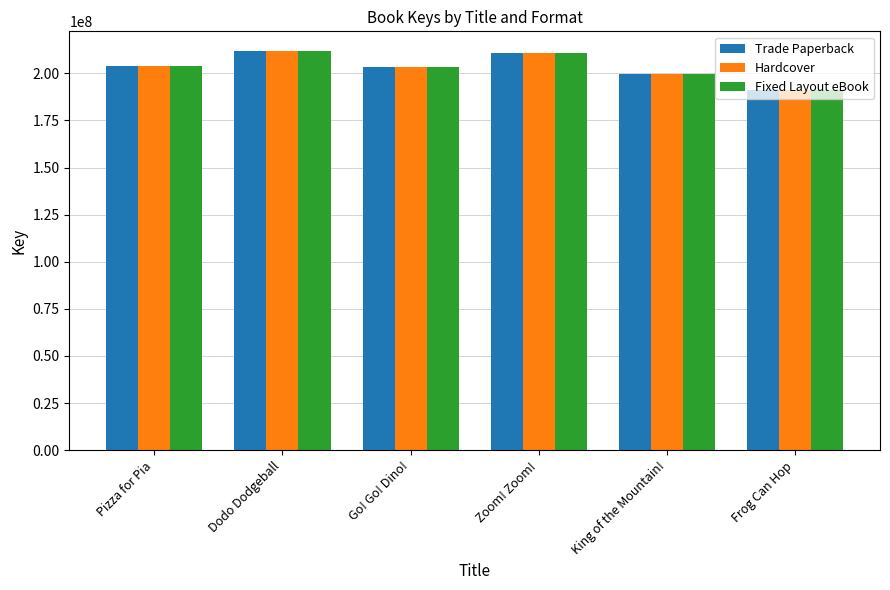

True or false: Hardcover has a value of 203534236 at Go! Go! Dino!.

True